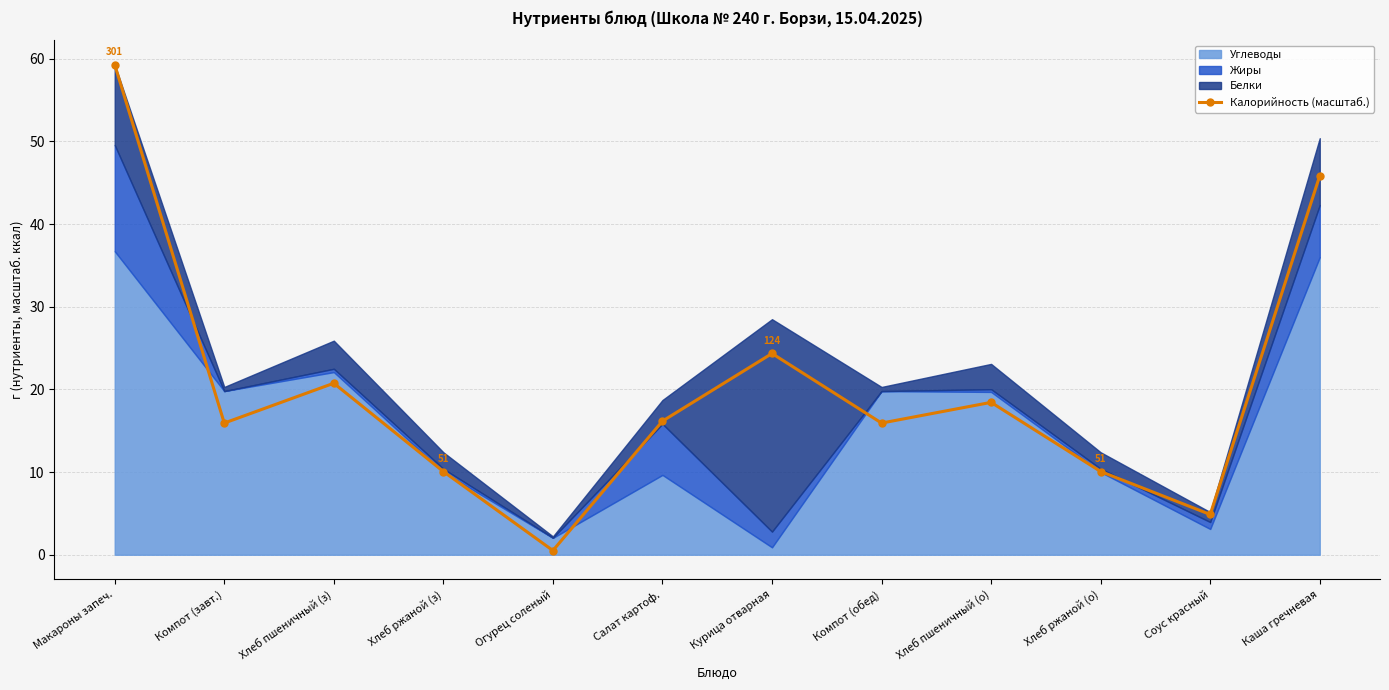

At which label is the value closest to 29?

Курица отварная